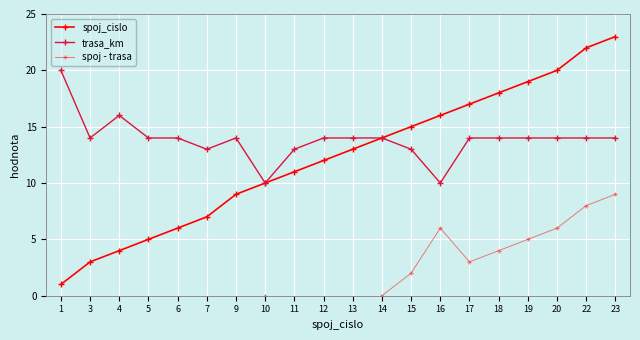

How many values in spoj - trasa are below zero?

10